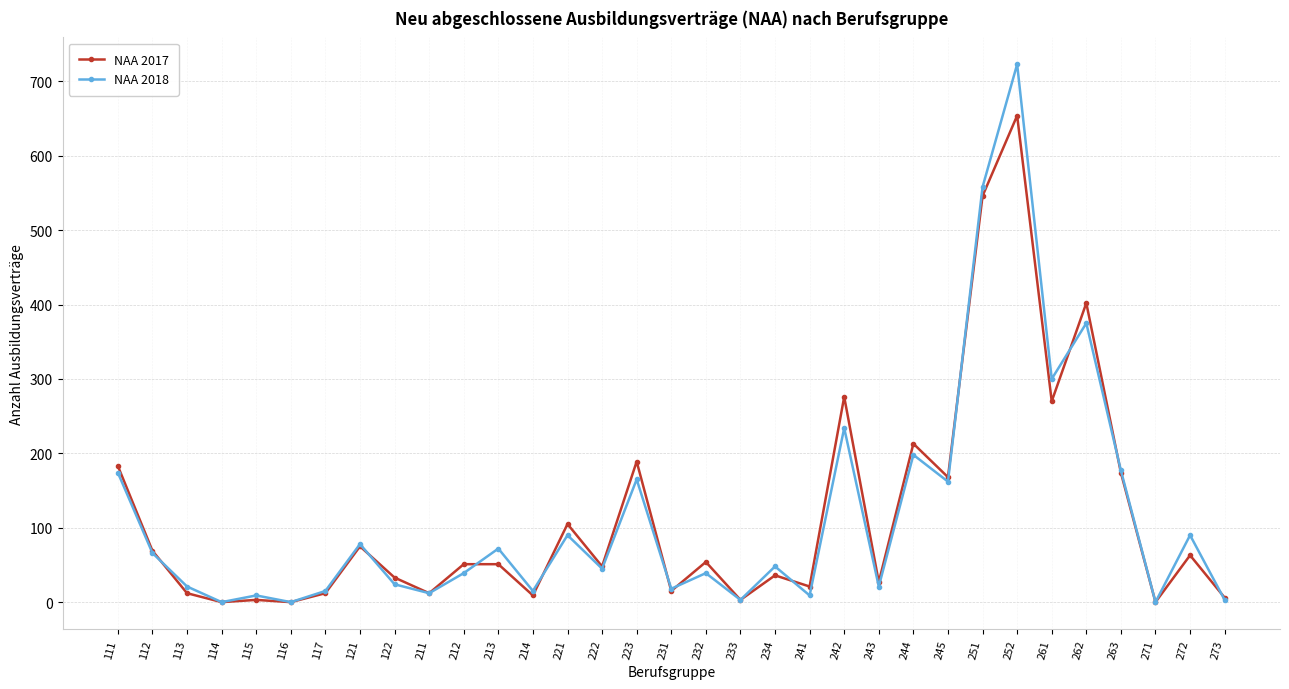

True or false: NAA 2018 has more than 1 interior local peaks.

True